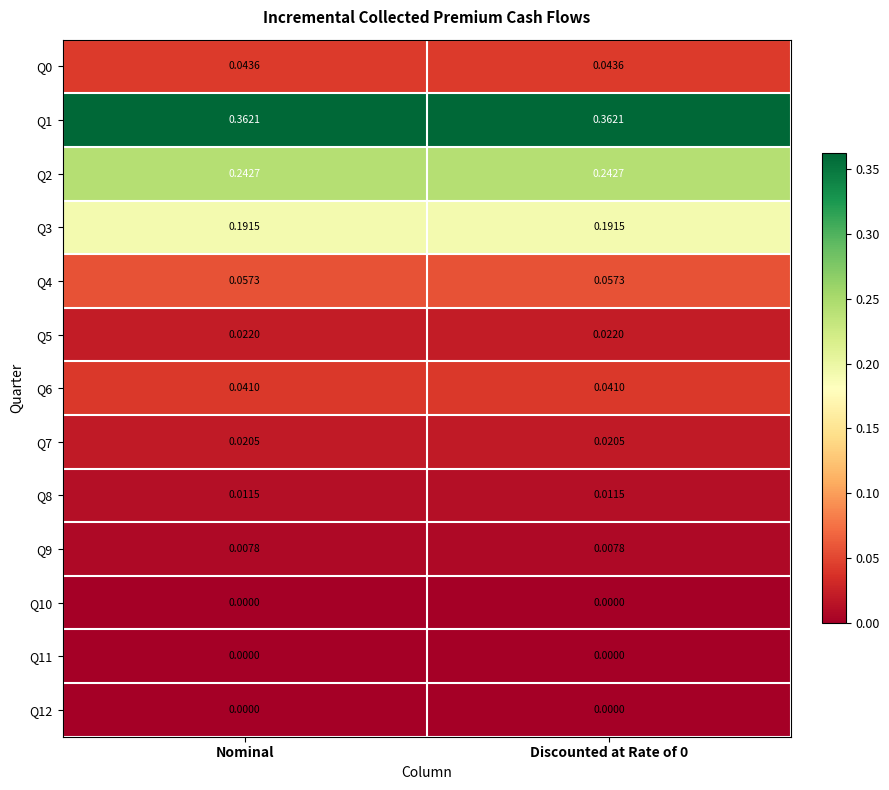

At how many categories does at least one series exceed 0?

2